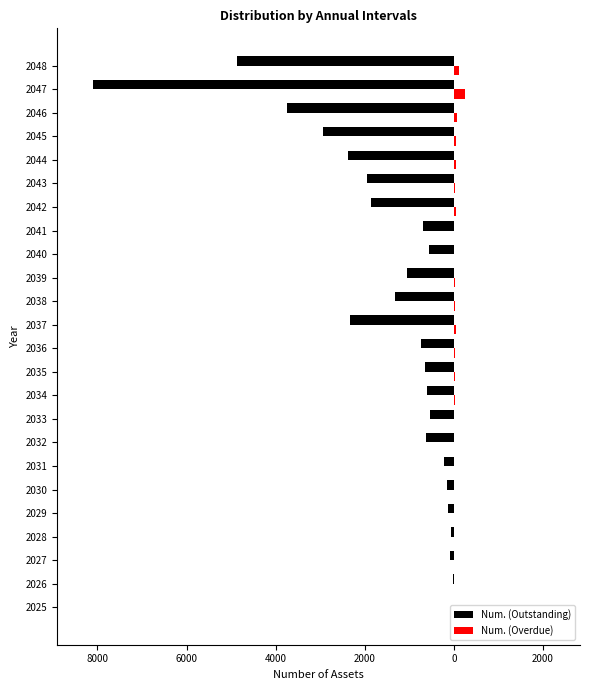

What are all the series names shown in the legend?

Num. (Outstanding), Num. (Overdue)